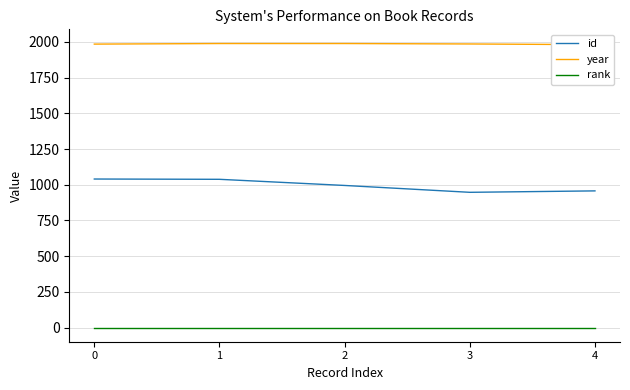

Where does the year series first go above 1985?

1